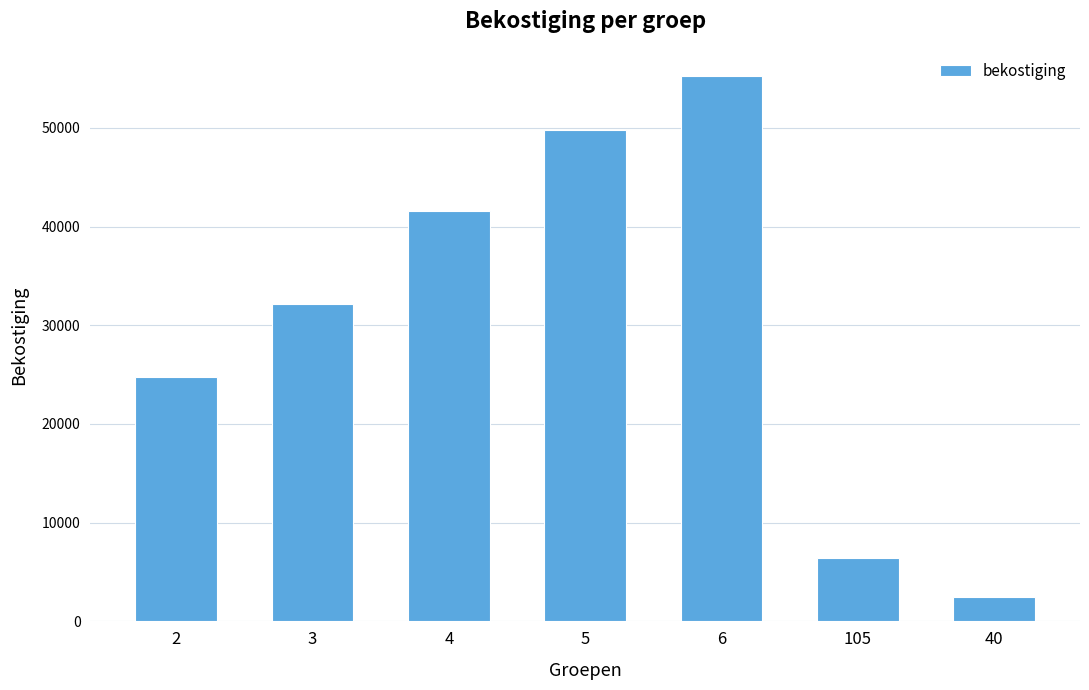

The chart shows a value of 16946 at 4. True or false?

False